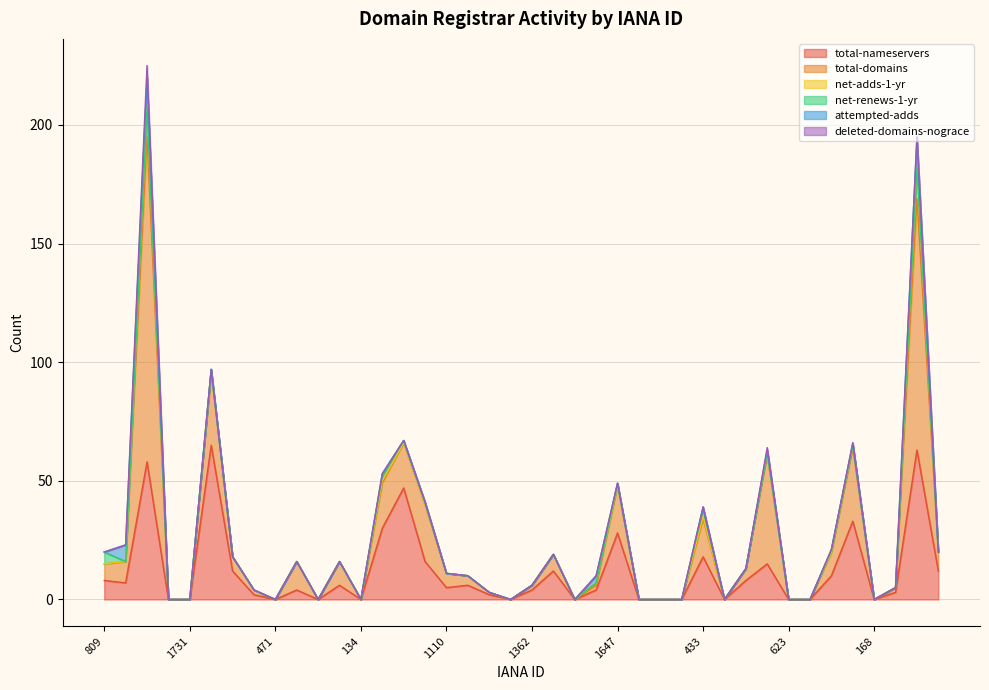

Rank the series by their maximum value, from lowest to highest.

net-renews-1-yr, deleted-domains-nograce, net-adds-1-yr, attempted-adds, total-nameservers, total-domains